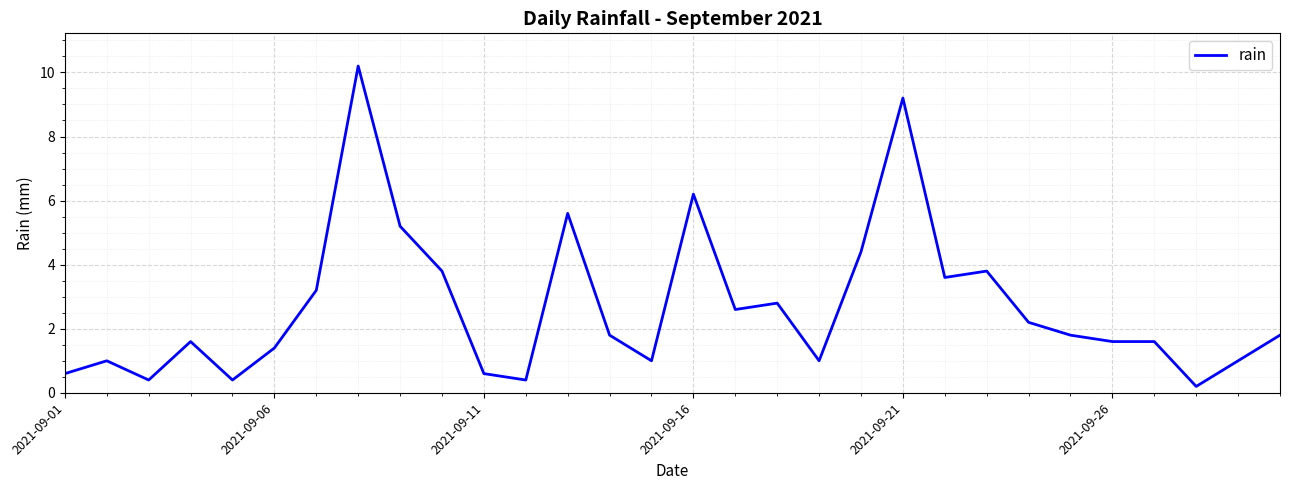

What is the smallest value displayed?

0.2